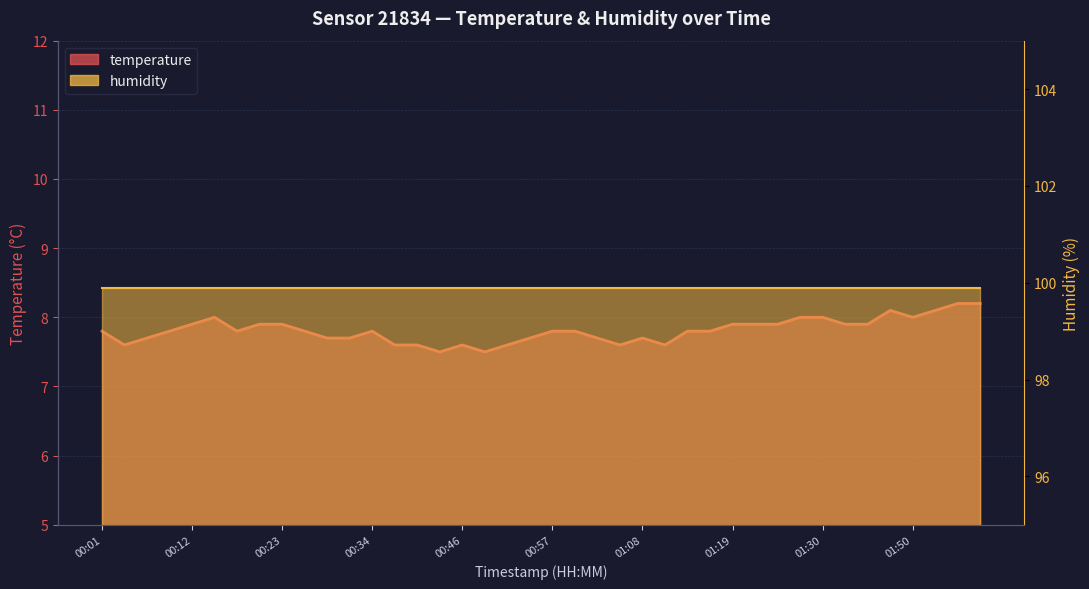

List the labels in order of value, smallest first.

00:43, 00:48, 00:04, 00:37, 00:40, 00:46, 00:51, 01:05, 01:11, 00:07, 00:28, 00:31, 00:54, 01:03, 01:08, 00:01, 00:09, 00:17, 00:26, 00:34, 00:57, 01:00, 01:14, 01:16, 00:12, 00:20, 00:23, 01:19, 01:22, 01:25, 01:41, 01:44, 00:15, 01:27, 01:30, 01:50, 01:47, 01:53, 01:56, 01:59